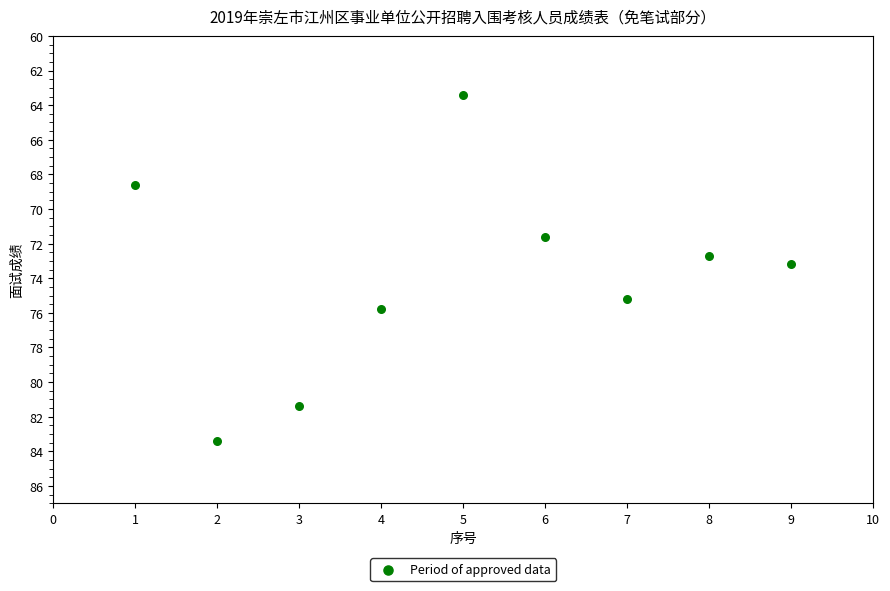

What is the average Y value?

73.9